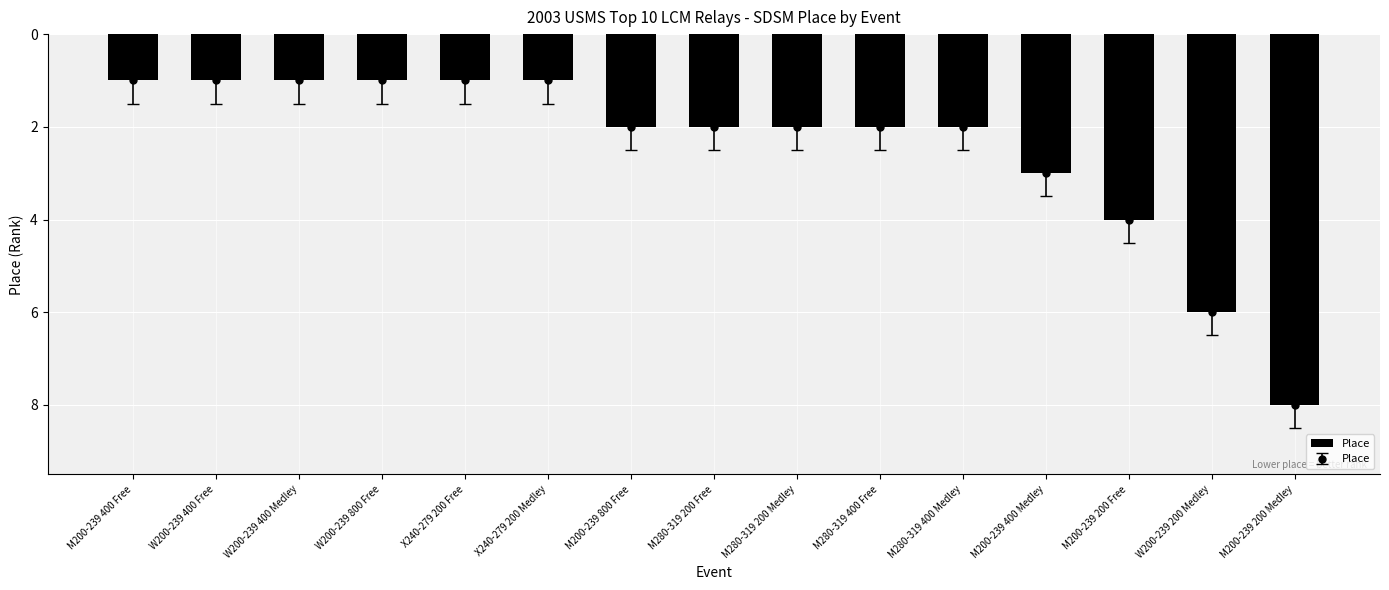

How many values are between 1 and 3?

12